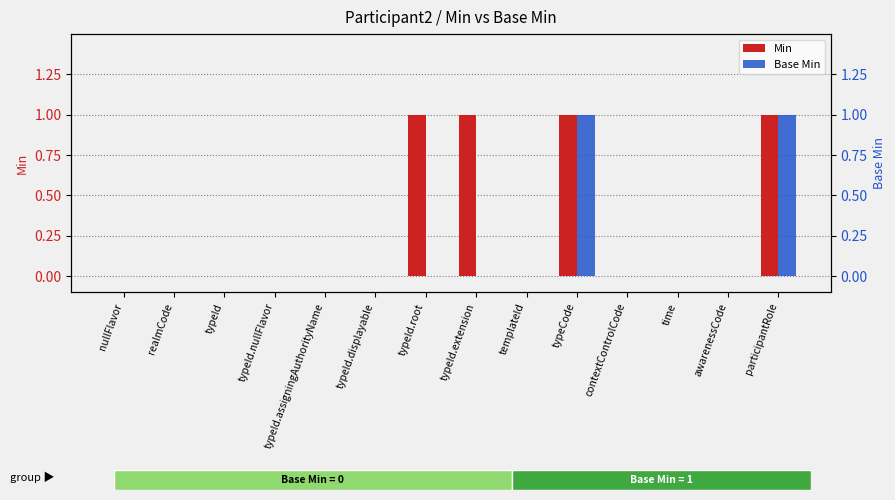

What is the label of the 4th bar from the left?

typeId.nullFlavor